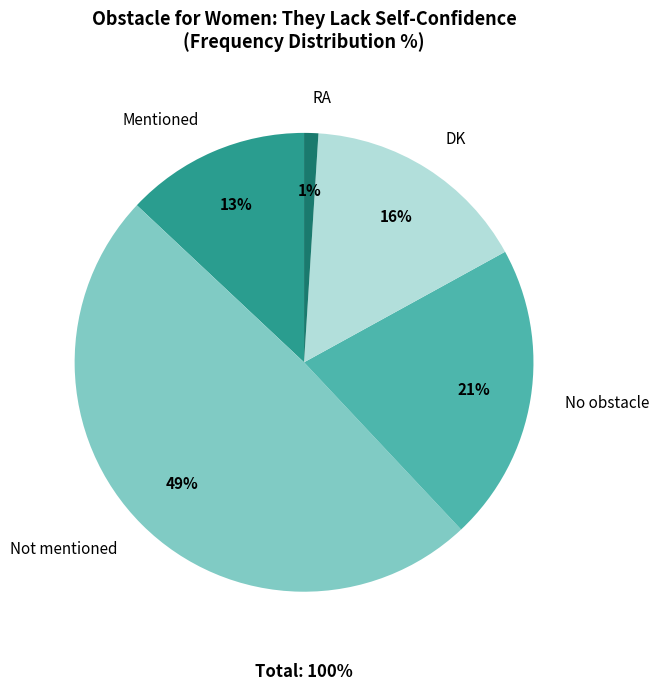

How much of the chart is everything except DK?

84.0%